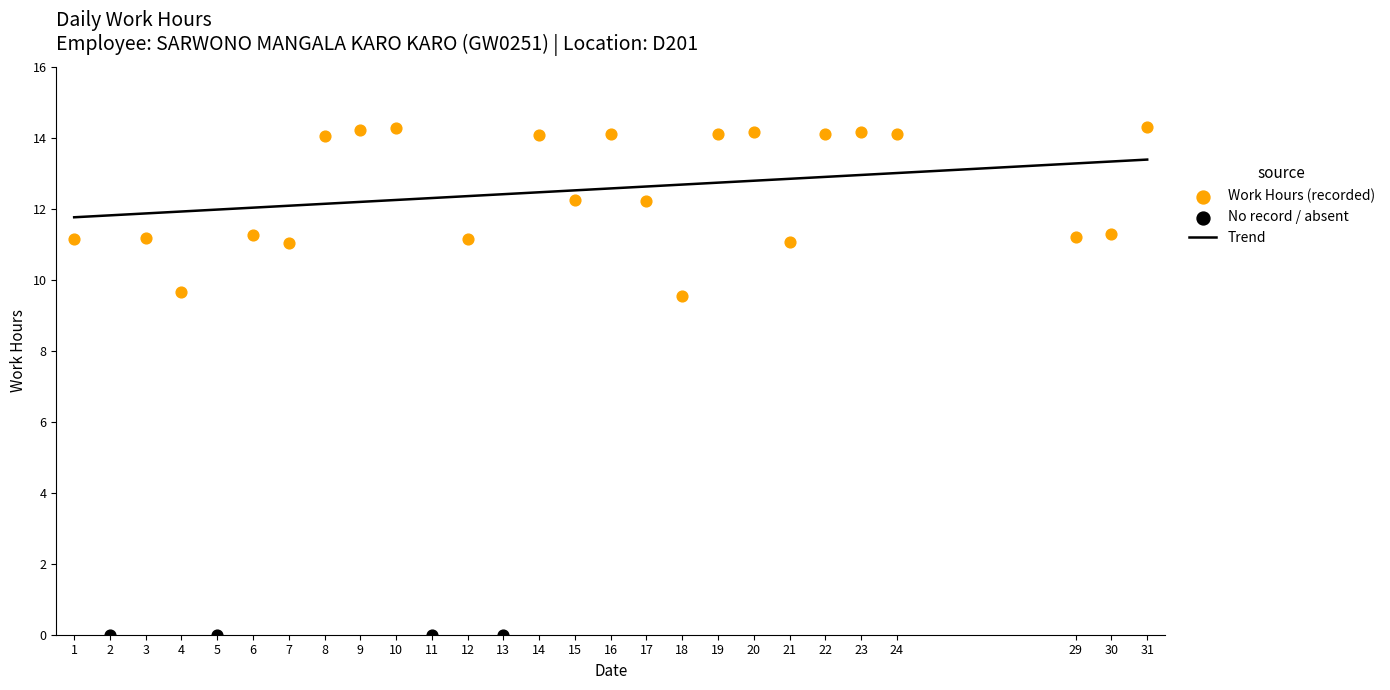

Which series reaches the minimum Y coordinate?

No record / absent